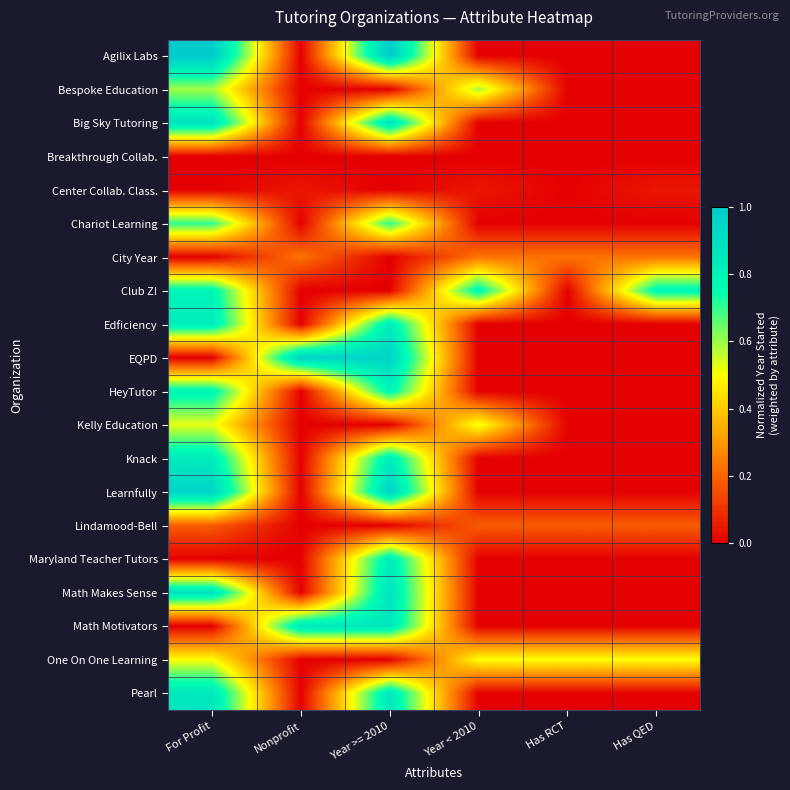

What is the total value across all series at Year >= 2010?

10.4